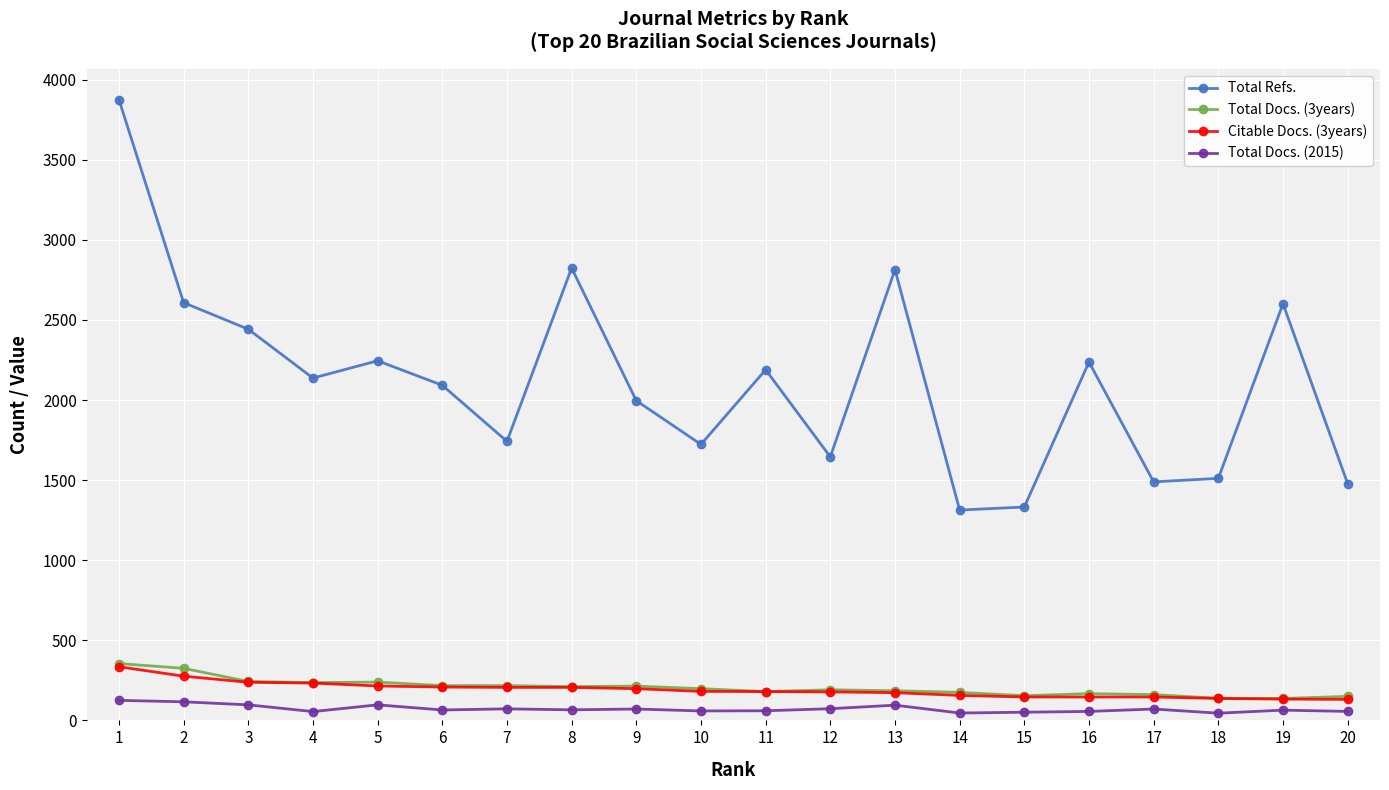

How many data points in Total Docs. (2015) are less than 66?

10